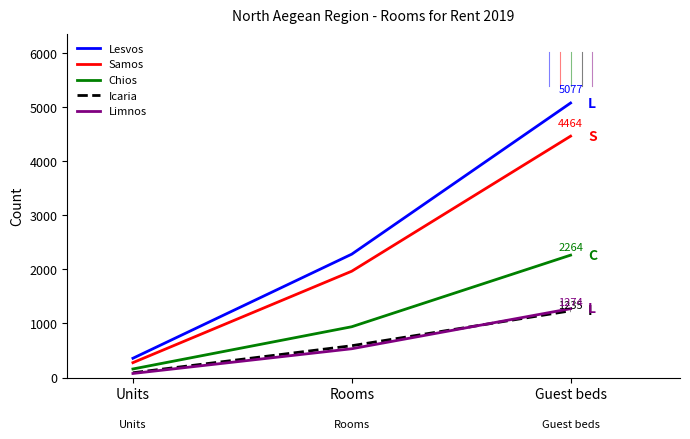

Reading left to right, extract all data points from this chart.

Lesvos: 357	2282	5077
Samos: 276	1967	4464
Chios: 159	940	2264
Icaria: 89	589	1235
Limnos: 76	533	1274